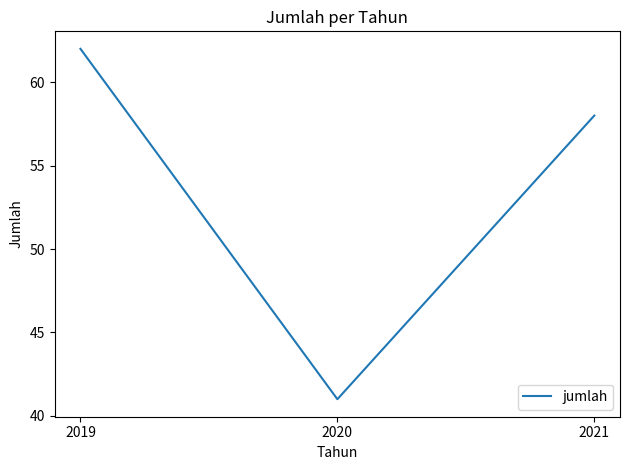

Reading left to right, extract all data points from this chart.

2019=62	2020=41	2021=58